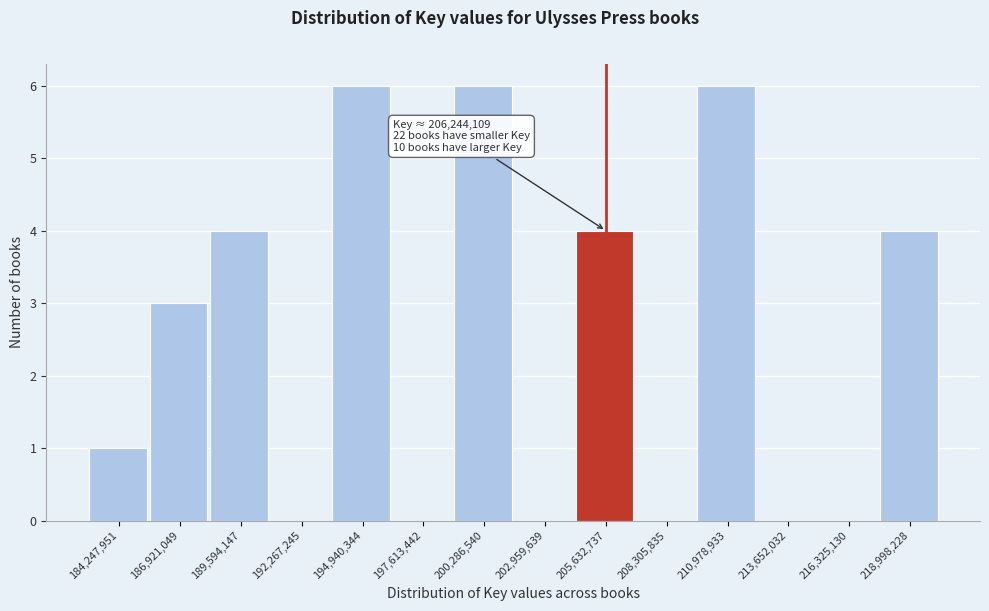

Reading left to right, what are all the values shown in this chart?

184,247,951=1	186,921,049=3	189,594,147=4	192,267,245=0	194,940,344=6	197,613,442=0	200,286,540=6	202,959,639=0	205,632,737=4	208,305,835=0	210,978,933=6	213,652,032=0	216,325,130=0	218,998,228=4